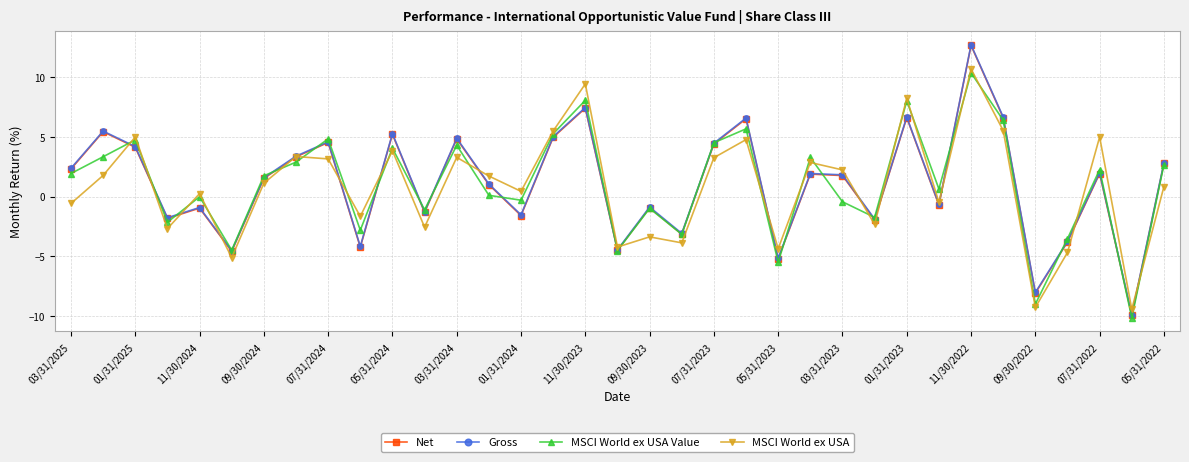

What is the difference between the maximum and minimum values in the Net series?

22.5